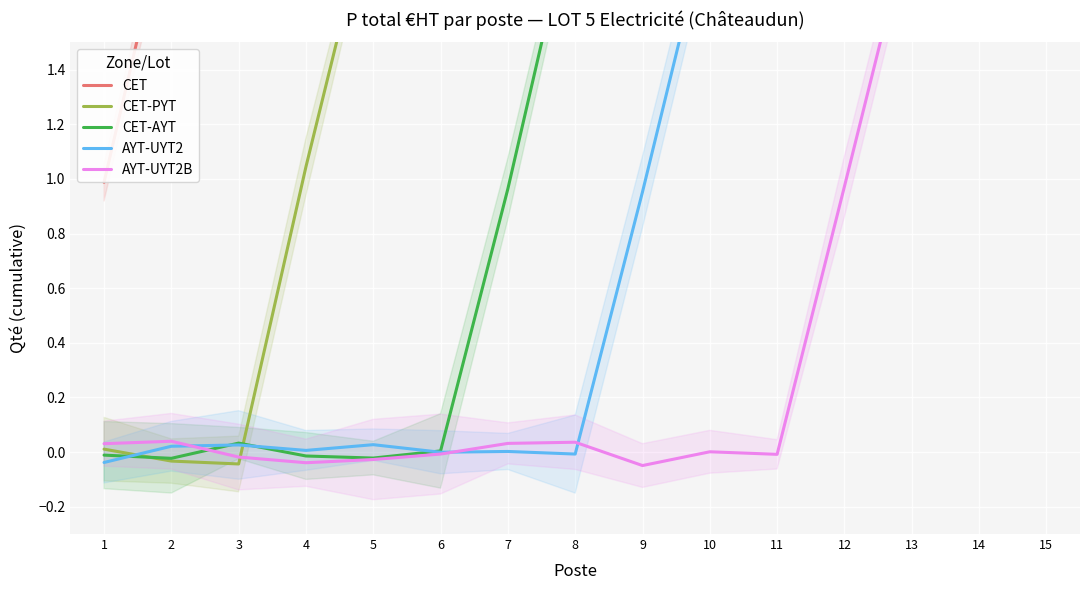

True or false: AYT-UYT2B and CET-AYT cross at least once.

True